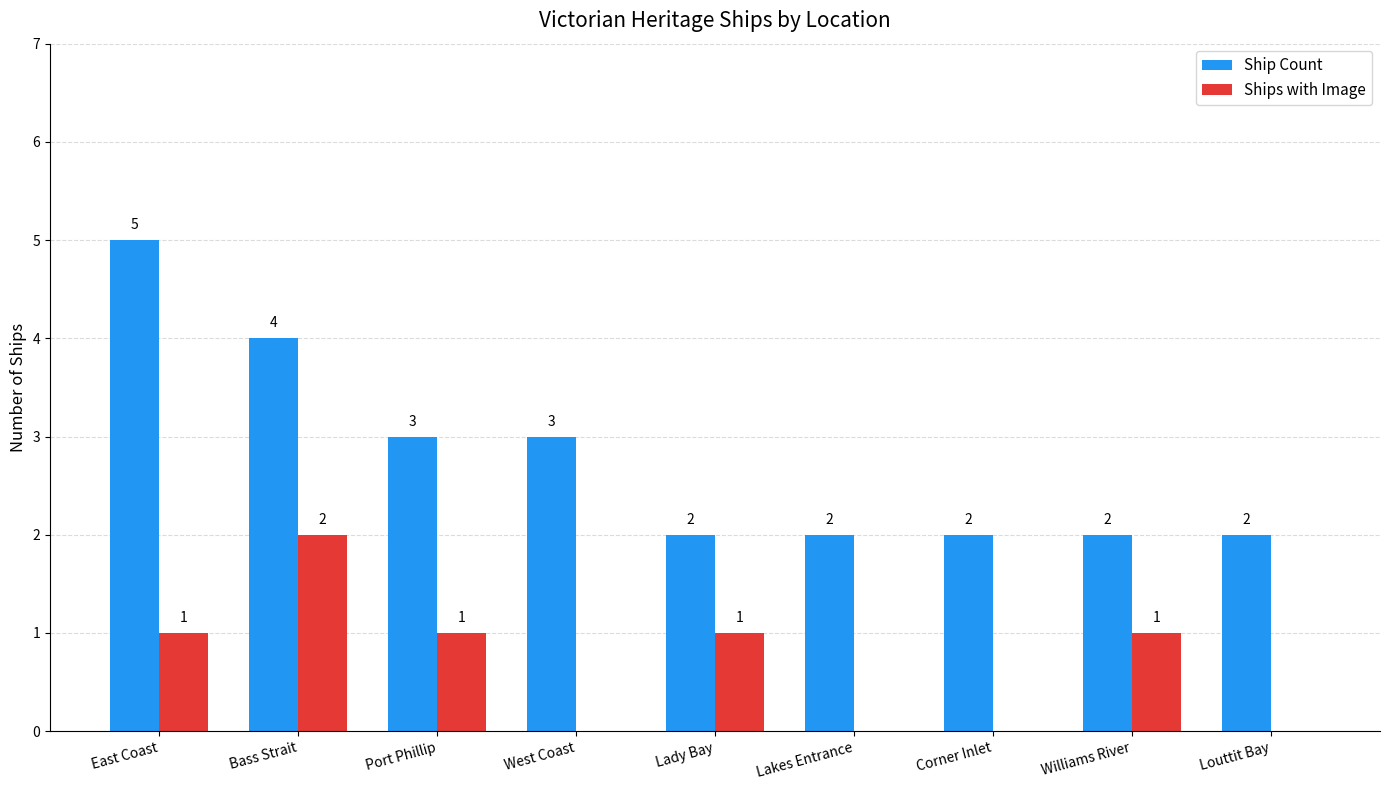

What is the sum of all Ships with Image values?

6